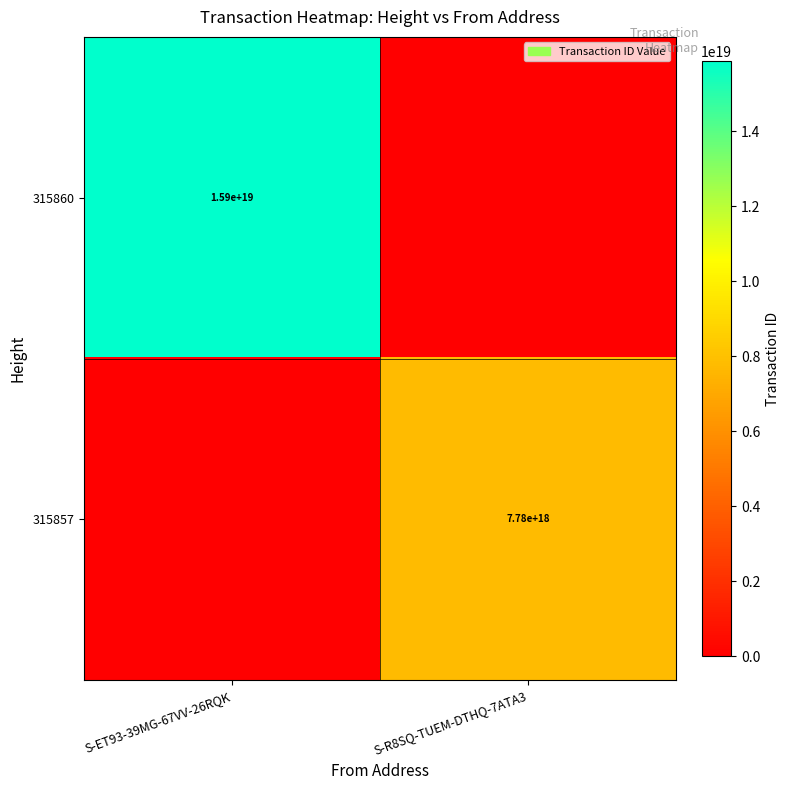

The 315860 series shows 25876867465837707264 at S-ET93-39MG-67VV-26RQK. True or false?

False